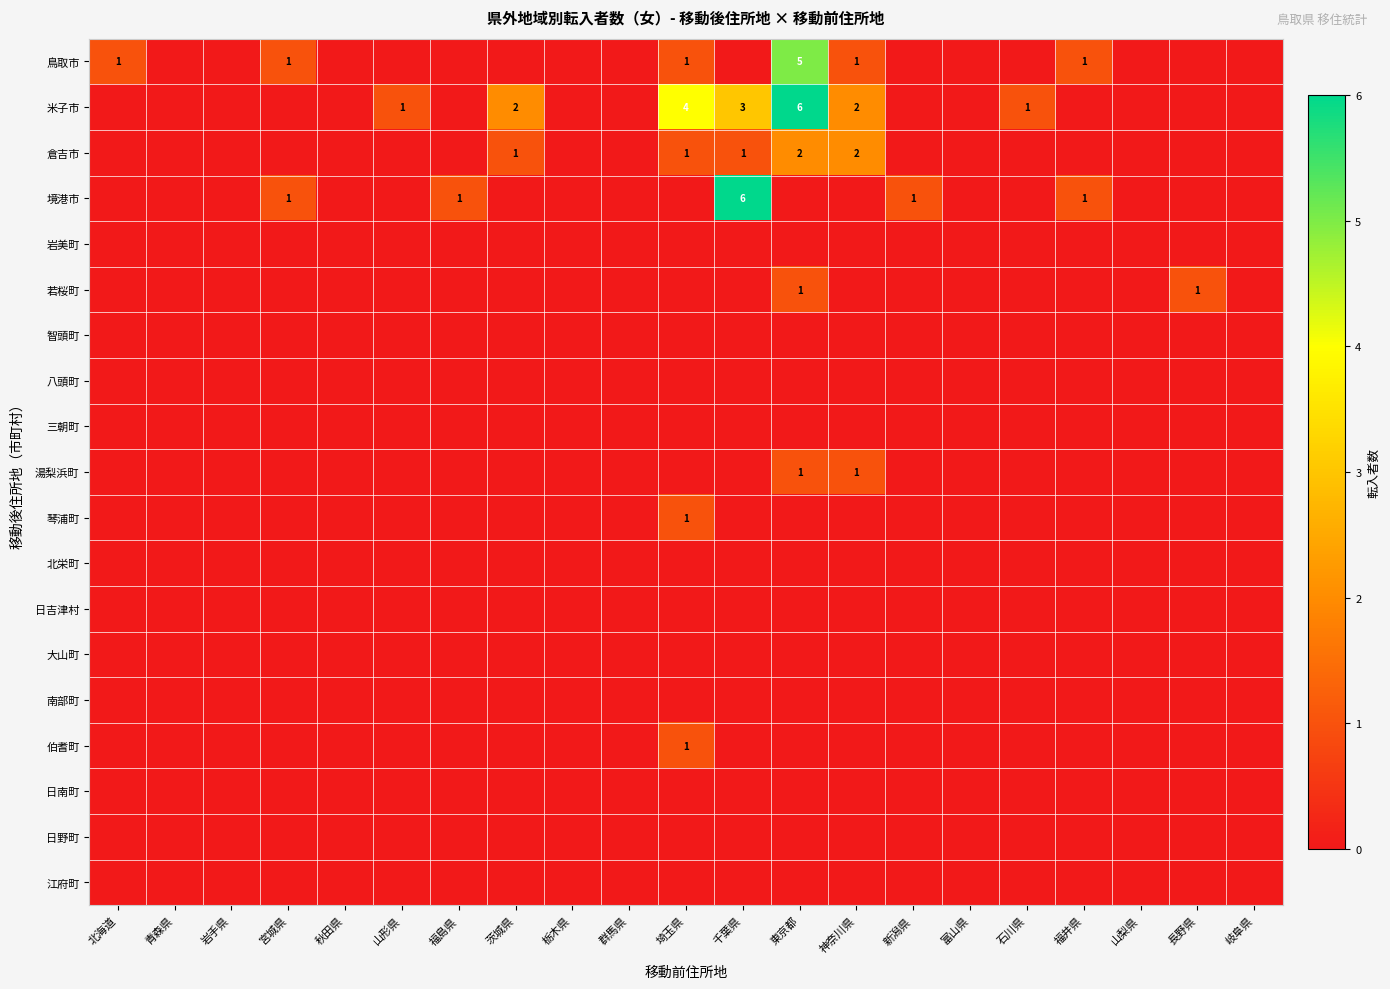

At which label is 日野町 closest to 0?

北海道